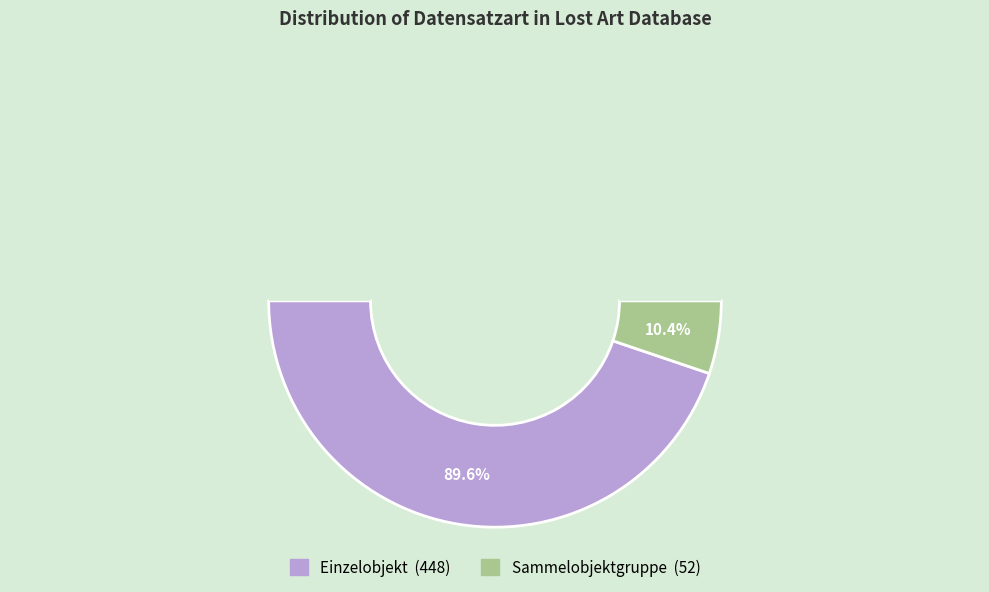

The Sammelobjektgruppe slice represents 10% of the pie. True or false?

True